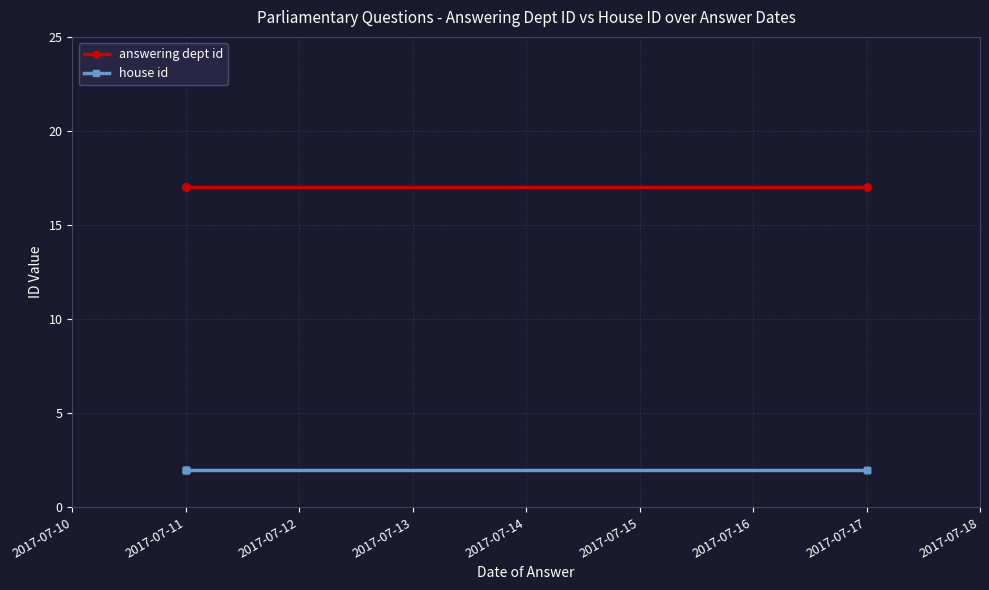

What is the greatest value displayed?

17